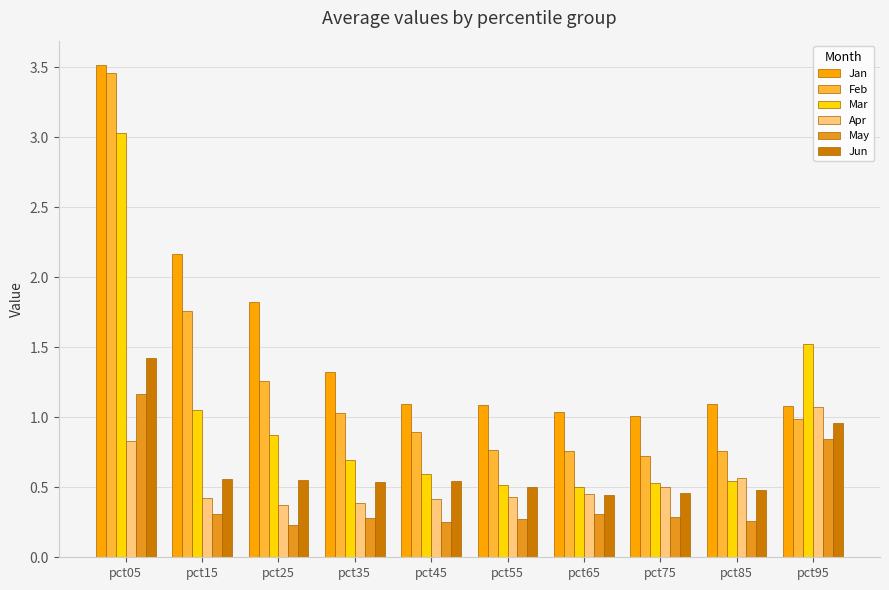

What value does the Mar series have at pct35?

0.7